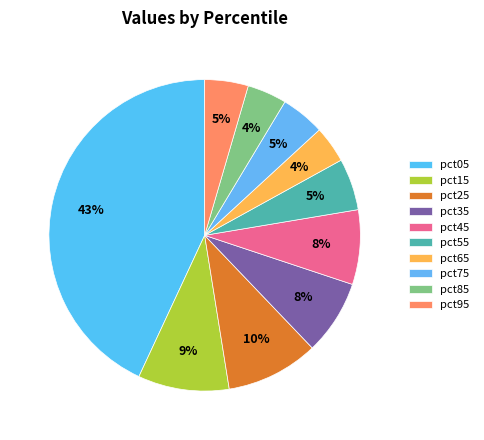

Count the number of slices in the pie.

10